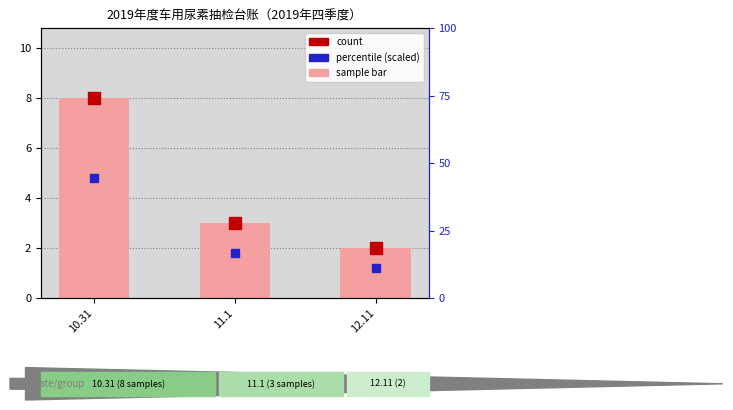

What is the smallest value displayed?

2